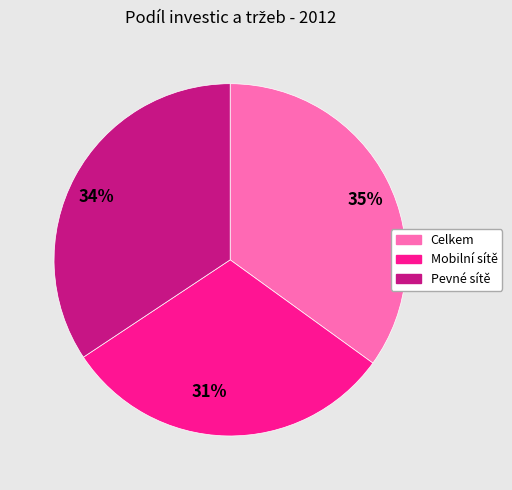

To the nearest percent, what percentage of the pie is Mobilní sítě?

31%